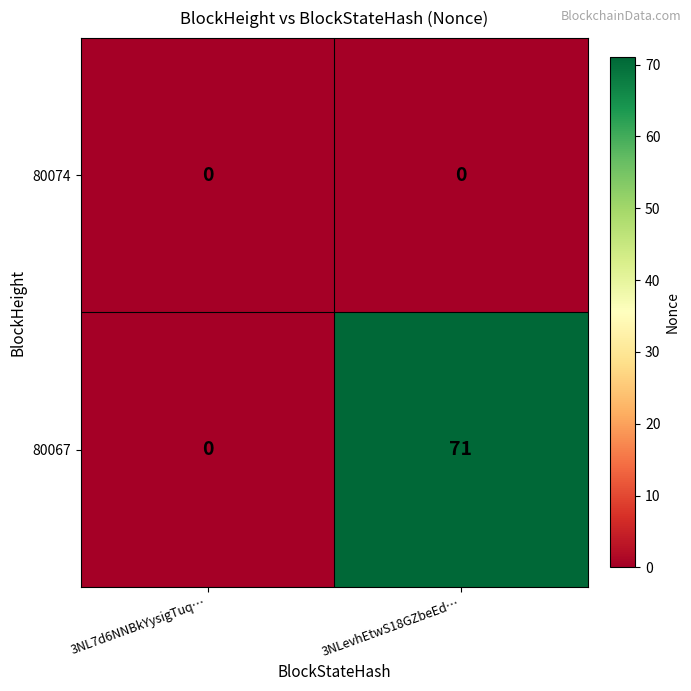

Reading left to right, what are all the values shown in this chart?

80074: 3NL7d6NNBkYysigTuq…=0	3NLevhEtwS18GZbeEd…=0
80067: 3NL7d6NNBkYysigTuq…=0	3NLevhEtwS18GZbeEd…=71